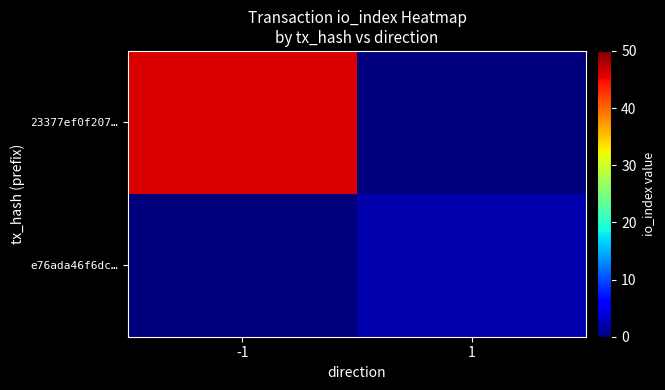

How many distinct data groups are displayed?

2